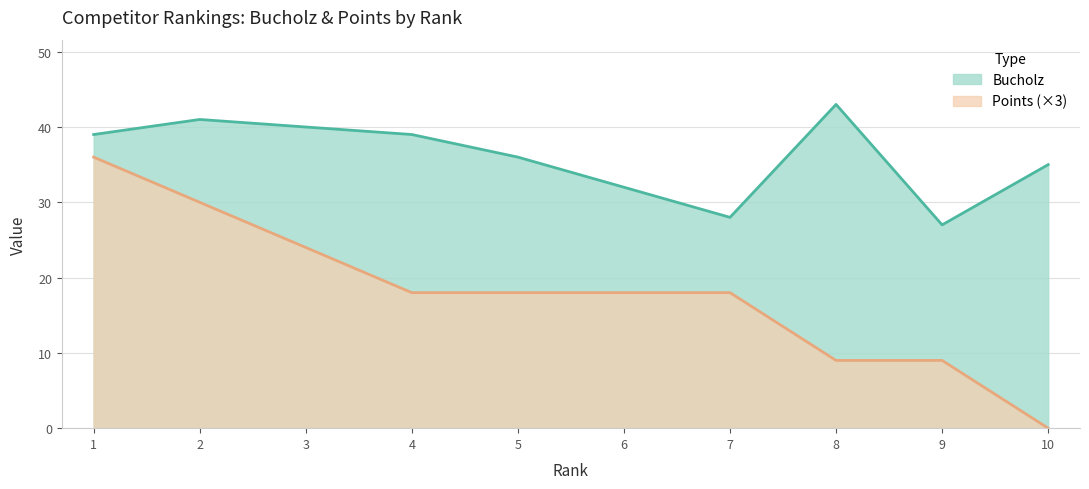

What is the value of the Points point at the 7th from the left?

18